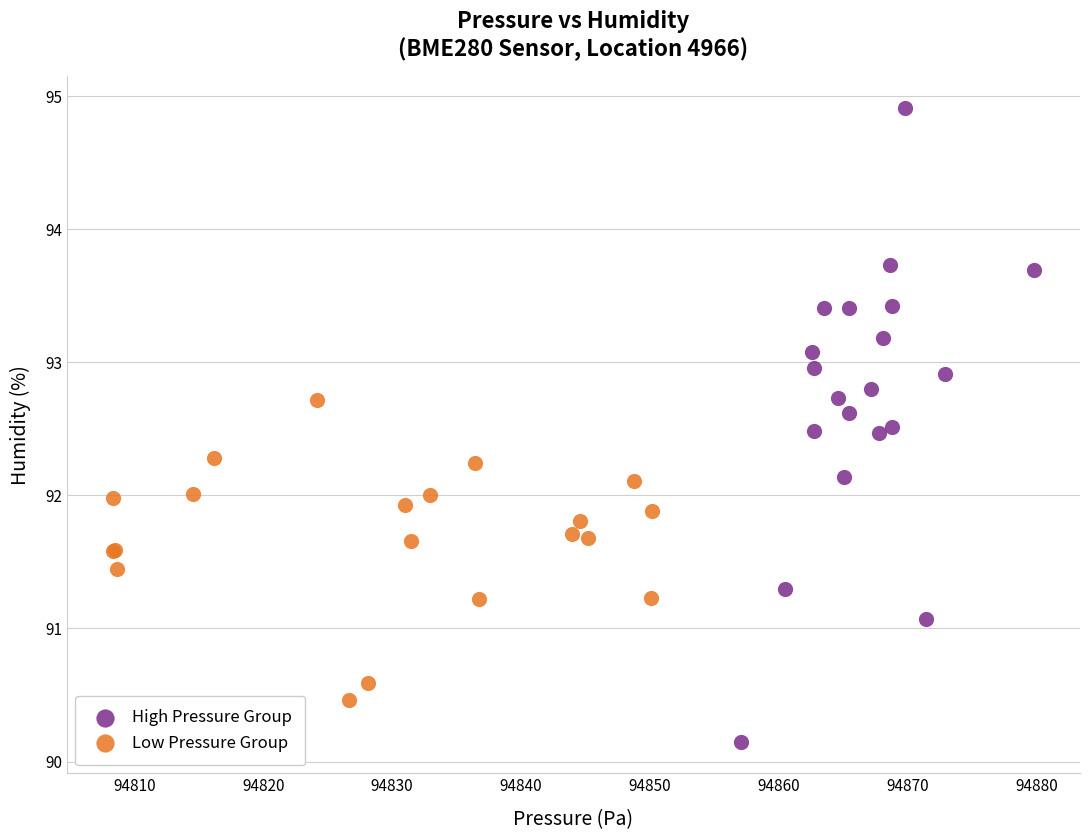

Which series reaches the maximum Y coordinate?

High Pressure Group